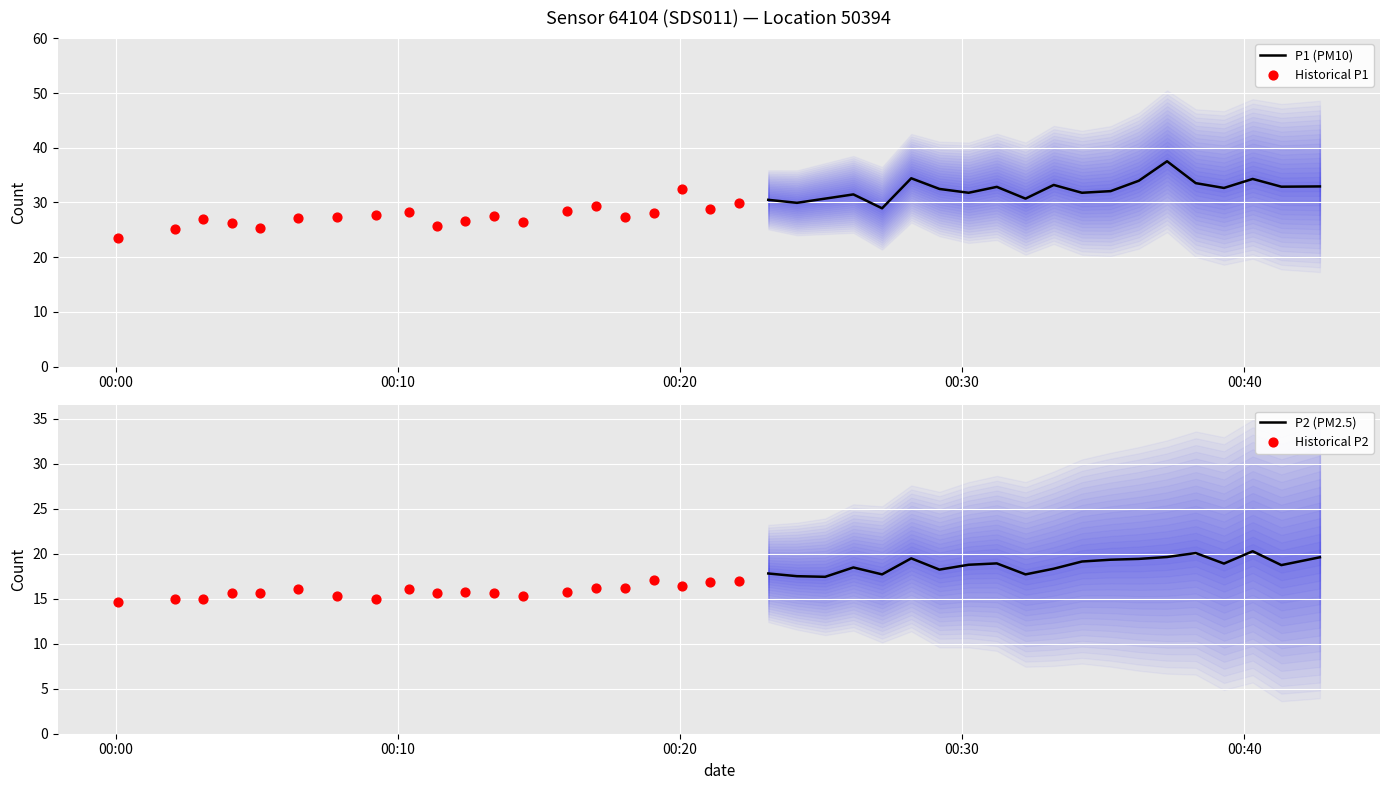

Which series has the largest total across all categories?

P1 (PM10)